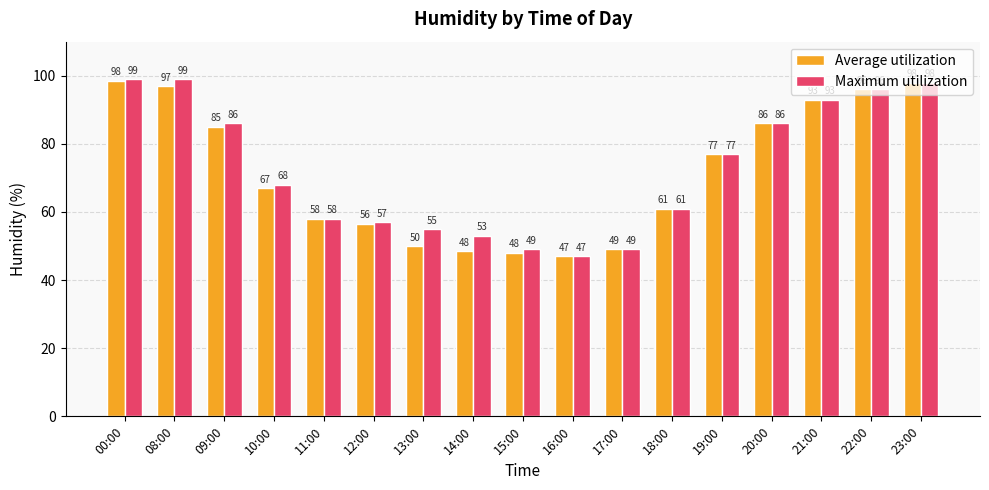

Which series has the largest total across all categories?

Maximum utilization